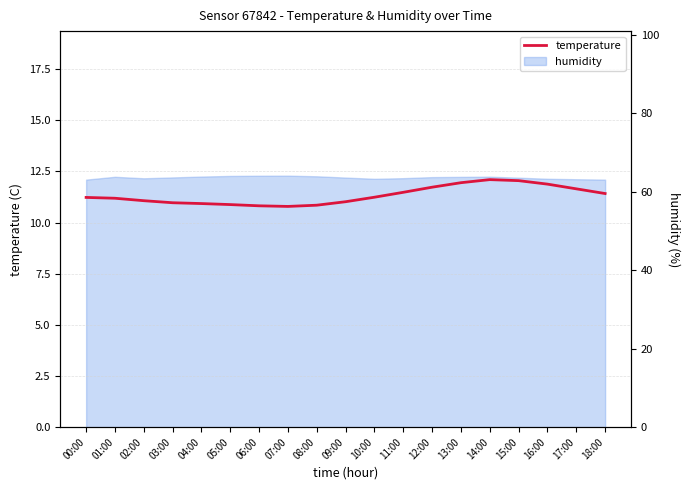

What is the difference between the second highest and second lowest values?

1.2